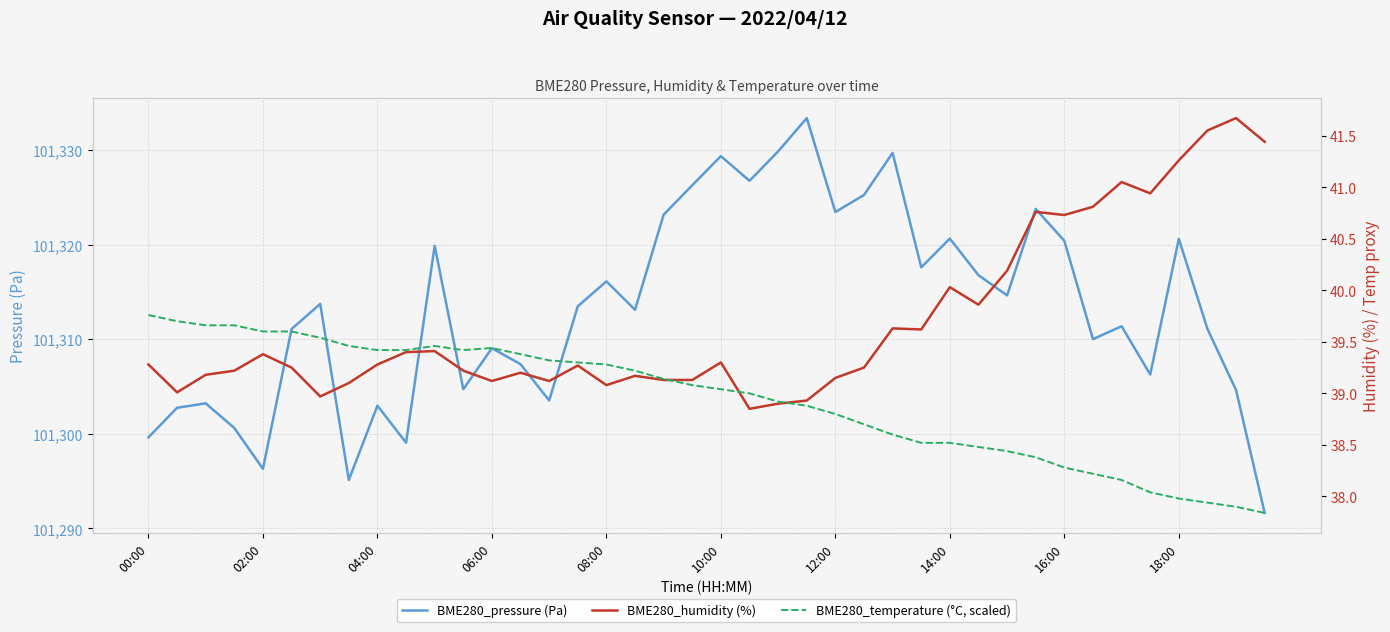

The BME280_pressure (Pa) series shows 48318.2 at 16:00. True or false?

False